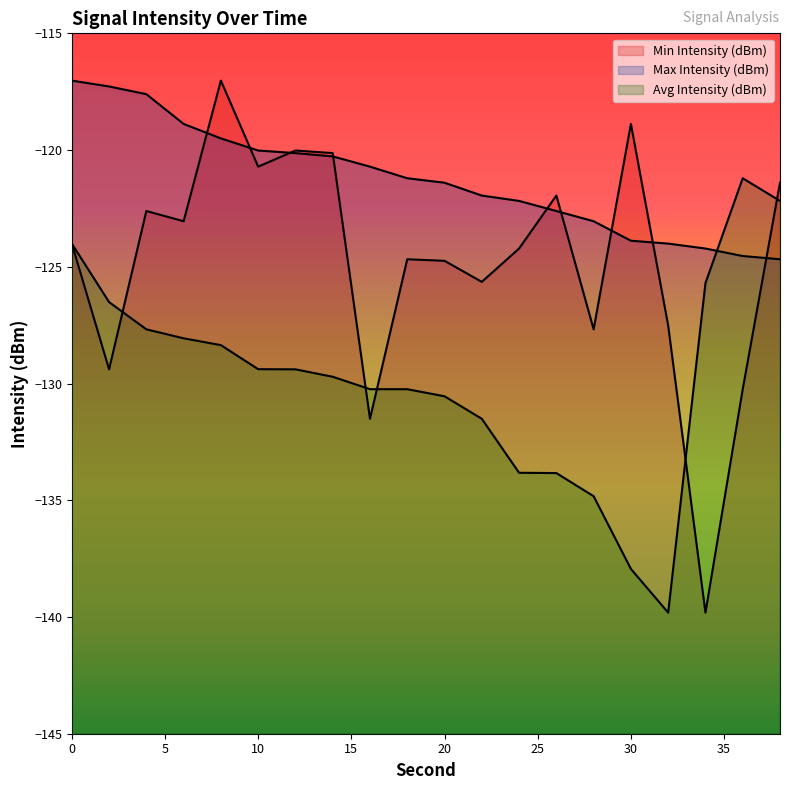

Read the Max Intensity (dBm) value at 14.

-120.3